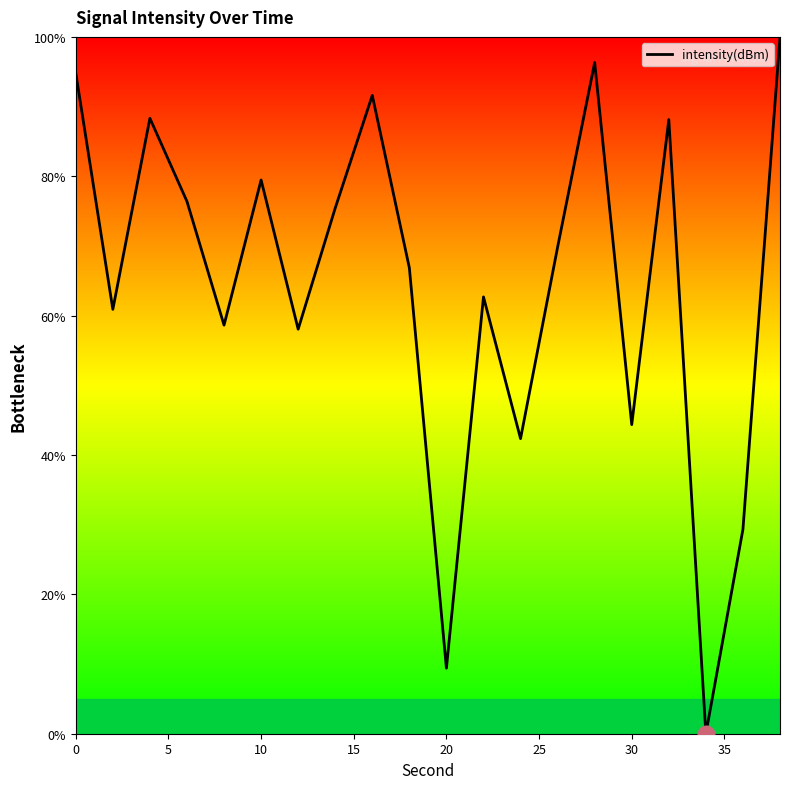

What is the greatest value displayed?

100.0